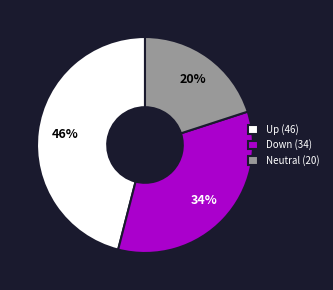

To the nearest percent, what is the average slice percentage?

33%